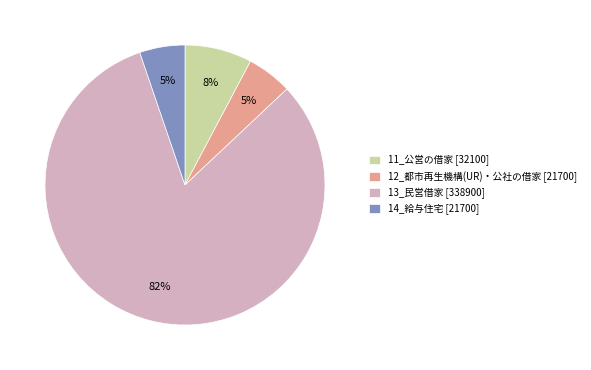

To the nearest percent, what portion does 11_公営の借家 [32100] represent?

8%